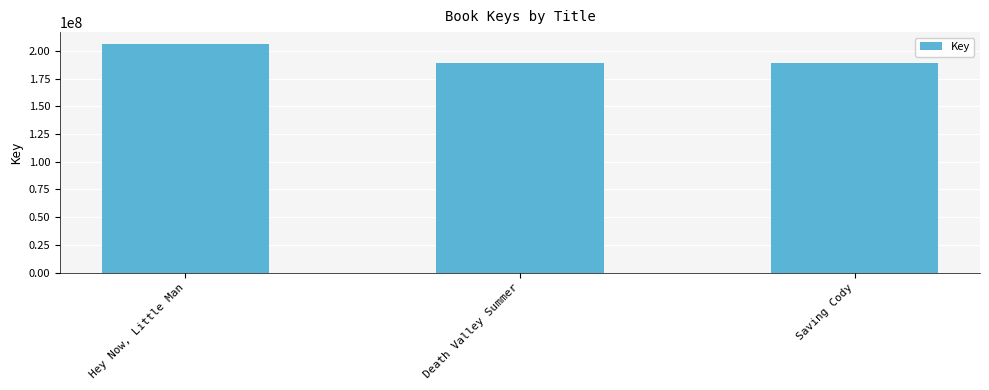

List the labels in order of value, largest first.

Hey Now, Little Man, Death Valley Summer, Saving Cody